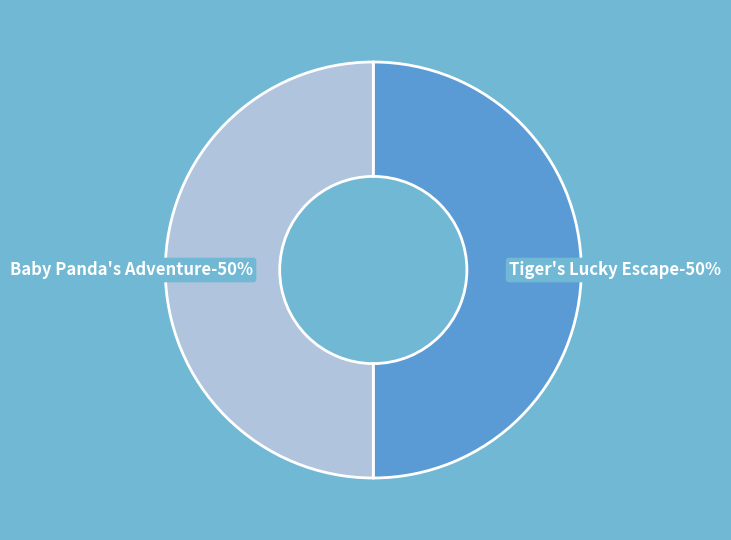

What is the majority slice?

Tiger's Lucky Escape